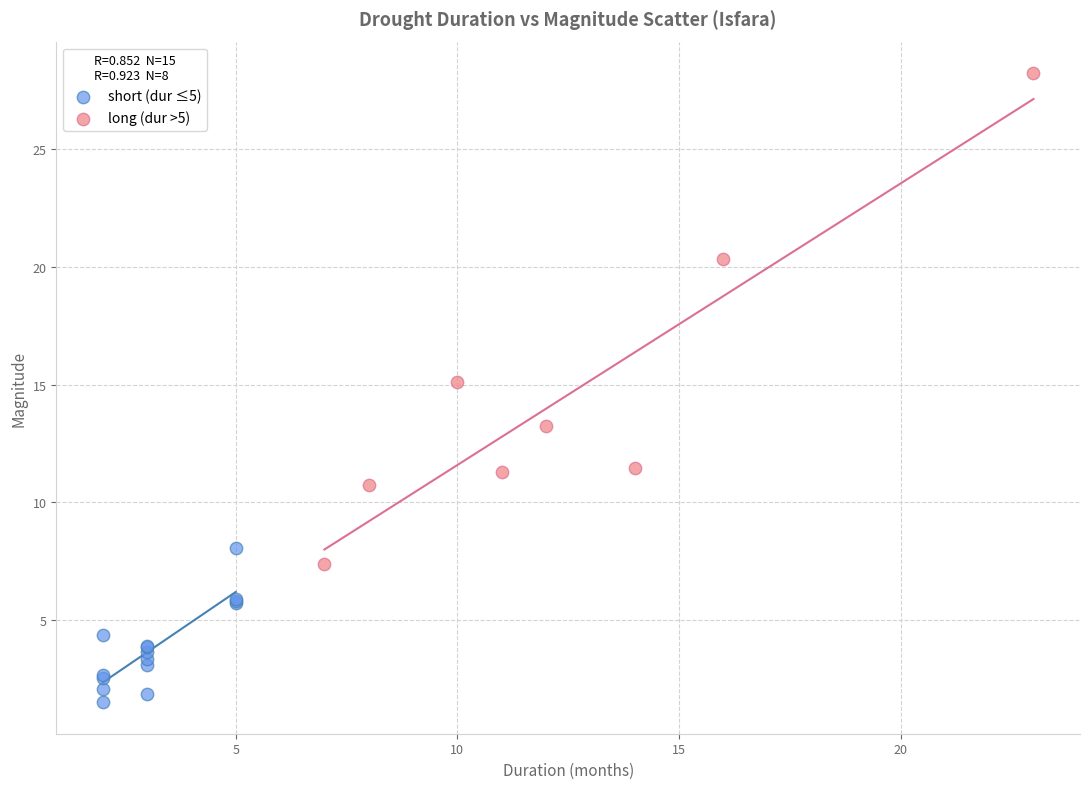

Which series reaches the minimum Y coordinate?

short (dur ≤5)